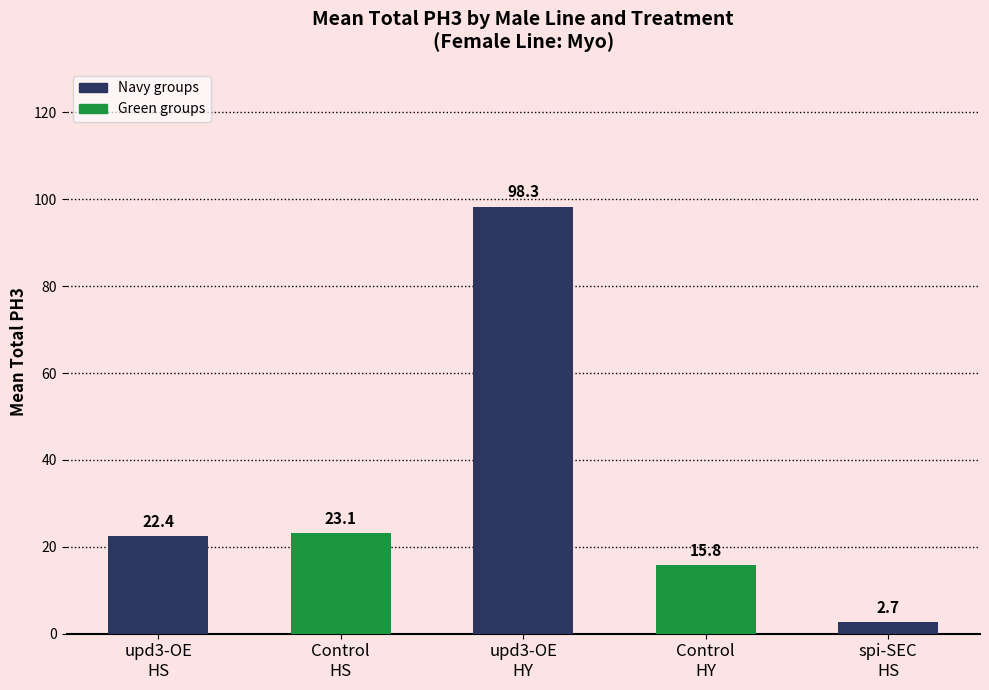

Which category has the highest value across all series?

upd3-OE
HY